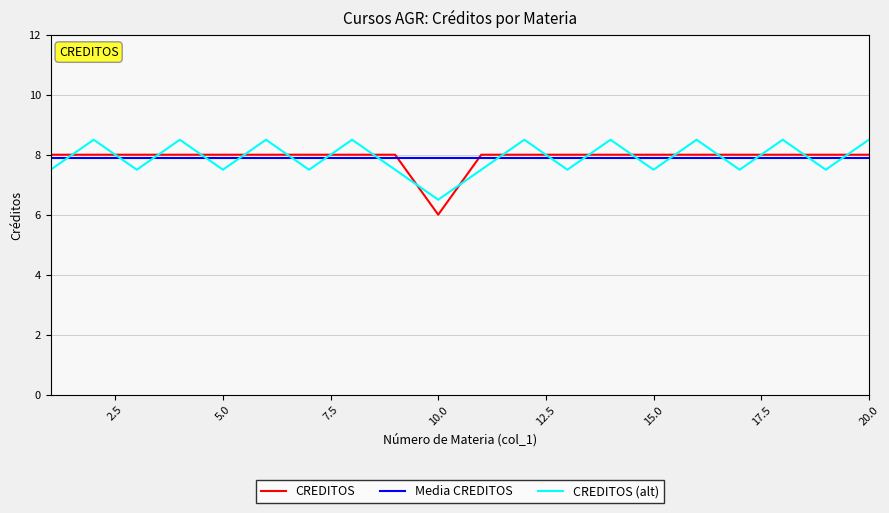

Which series ends up on top after the final intersection of CREDITOS and CREDITOS (alt)?

CREDITOS (alt)